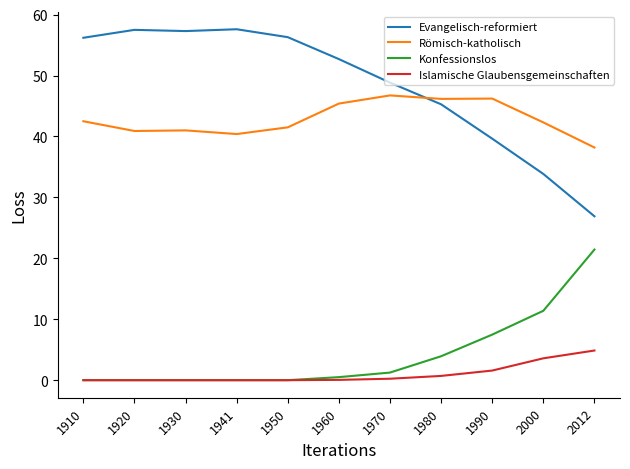

How many values in the Römisch-katholisch series exceed 42?

6